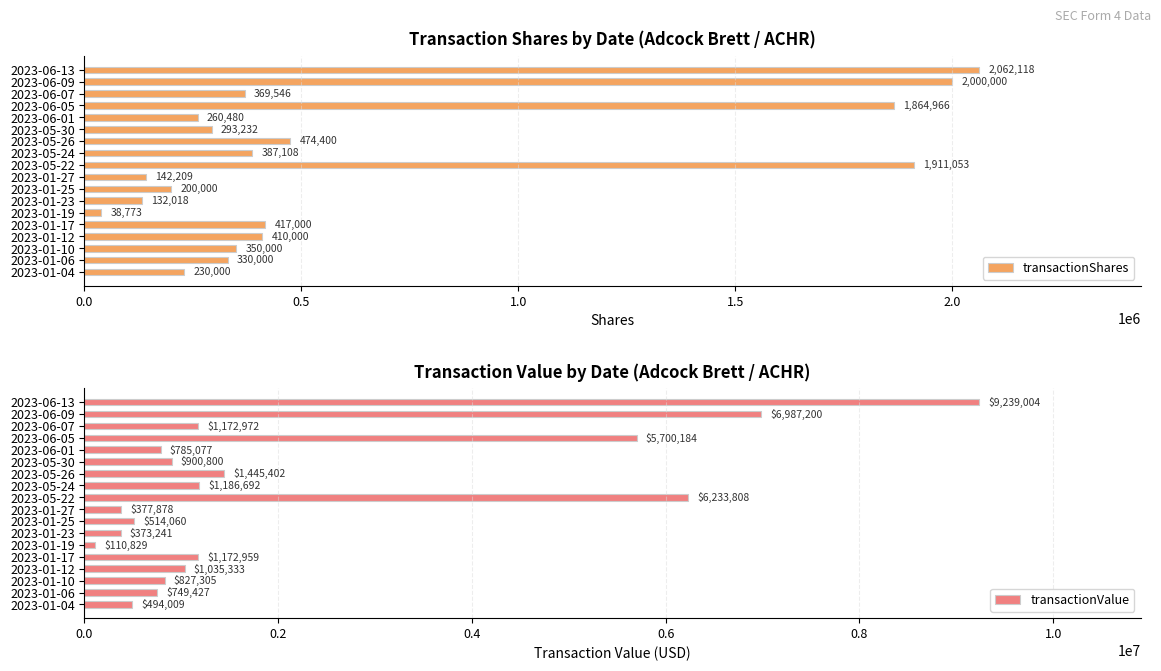

What is the minimum value shown in the chart?

38773